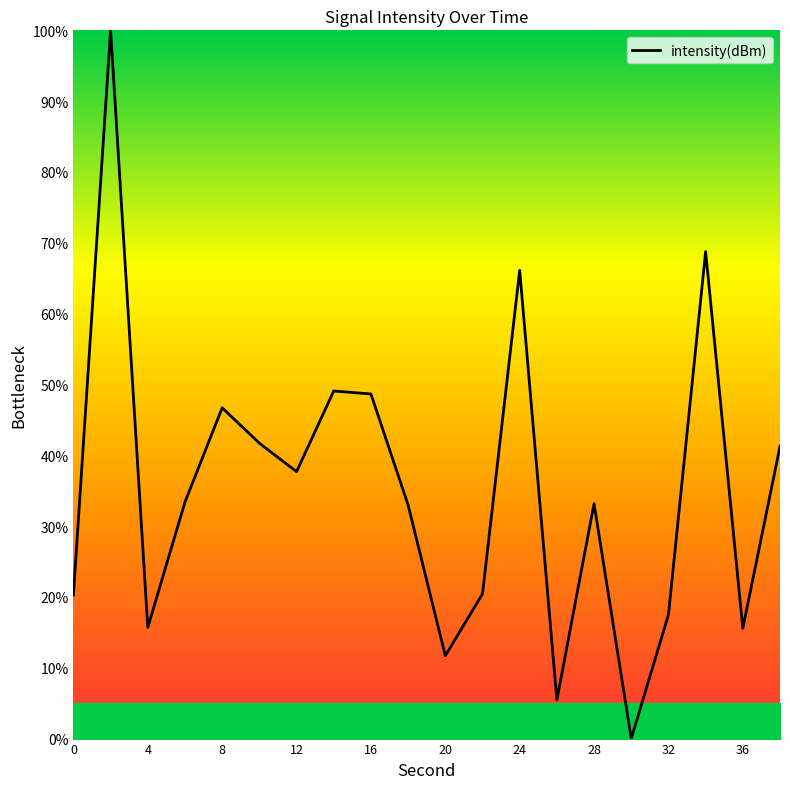

What is the maximum value shown in the chart?

100.0